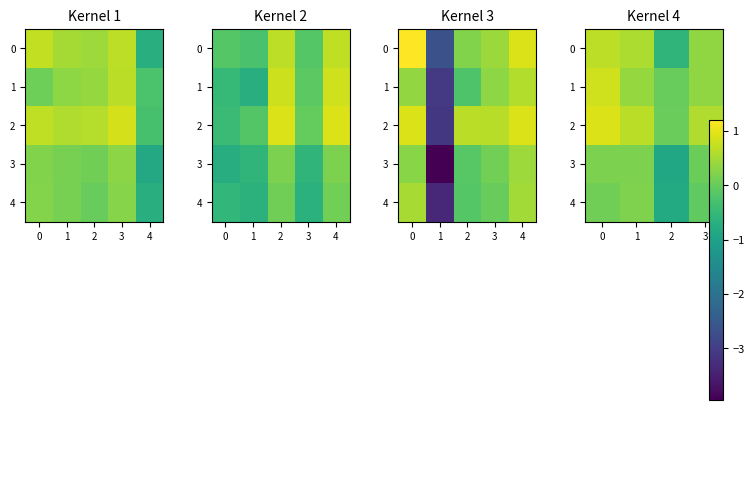

Rank the series at 0 from highest to lowest value.

2, 1, 0, 3, 4